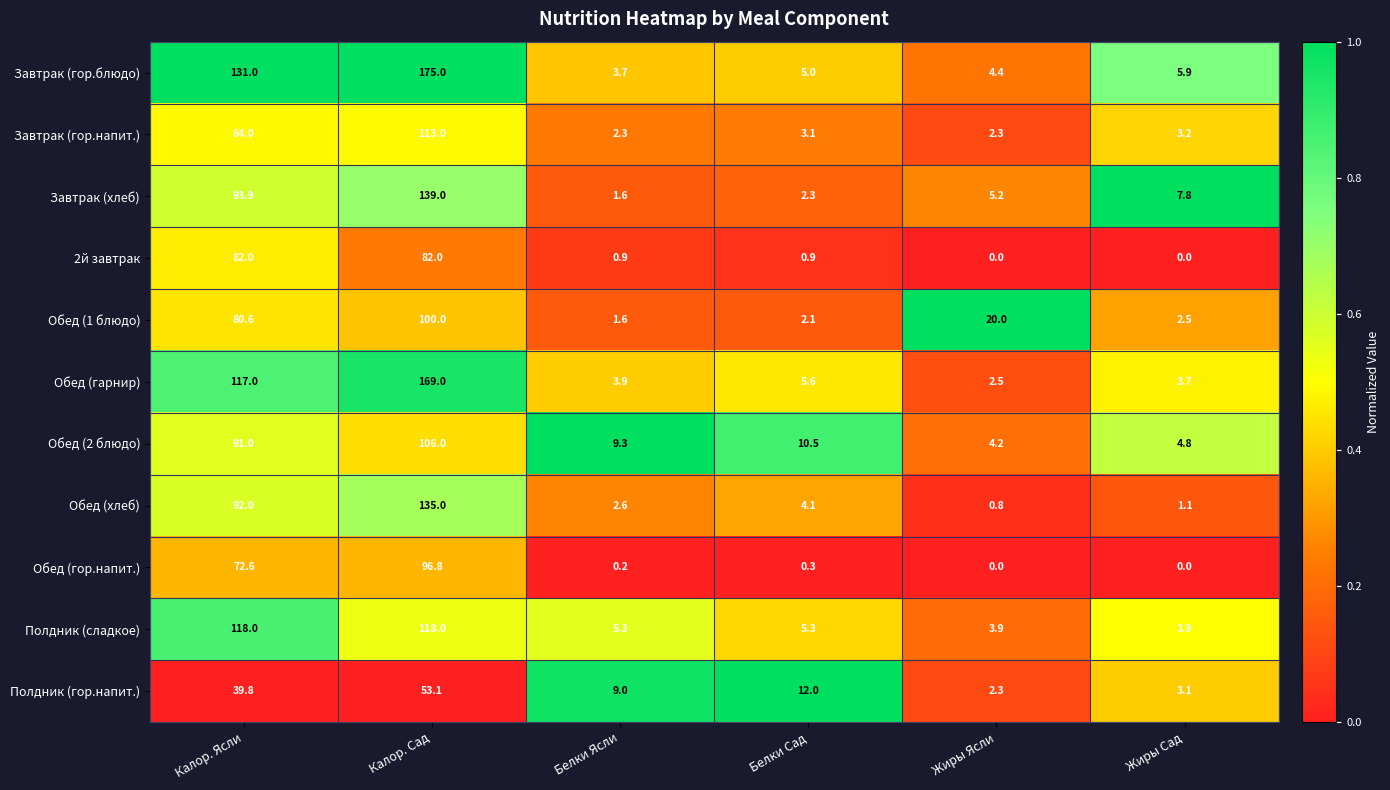

The value of 2й завтрак at Белки Ясли is 0.9. True or false?

True